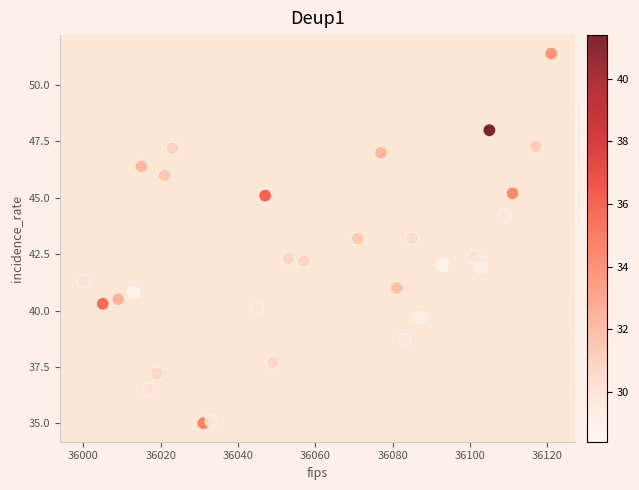

What is the range of Y values (max minus min)?

16.4